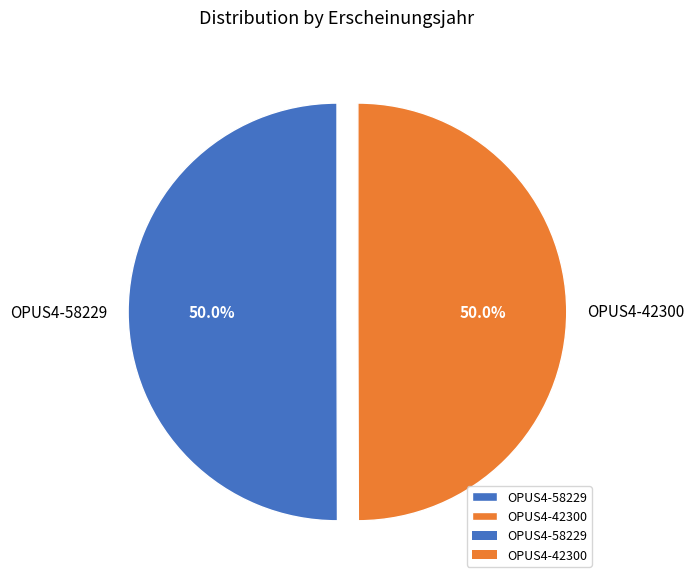

Is it true that OPUS4-58229 is 50% of the pie?

True